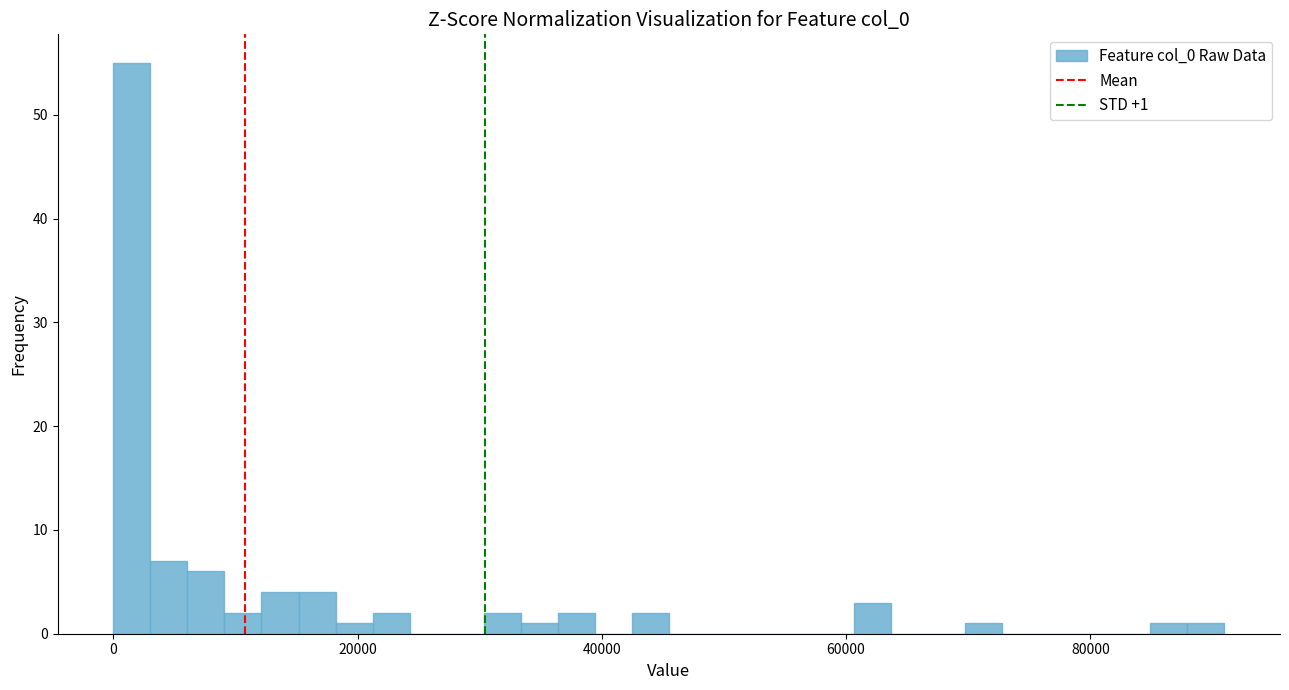

Around what value on the x-axis is the tallest bar? Give the approximate position of its centre, as read against the axis.

2000